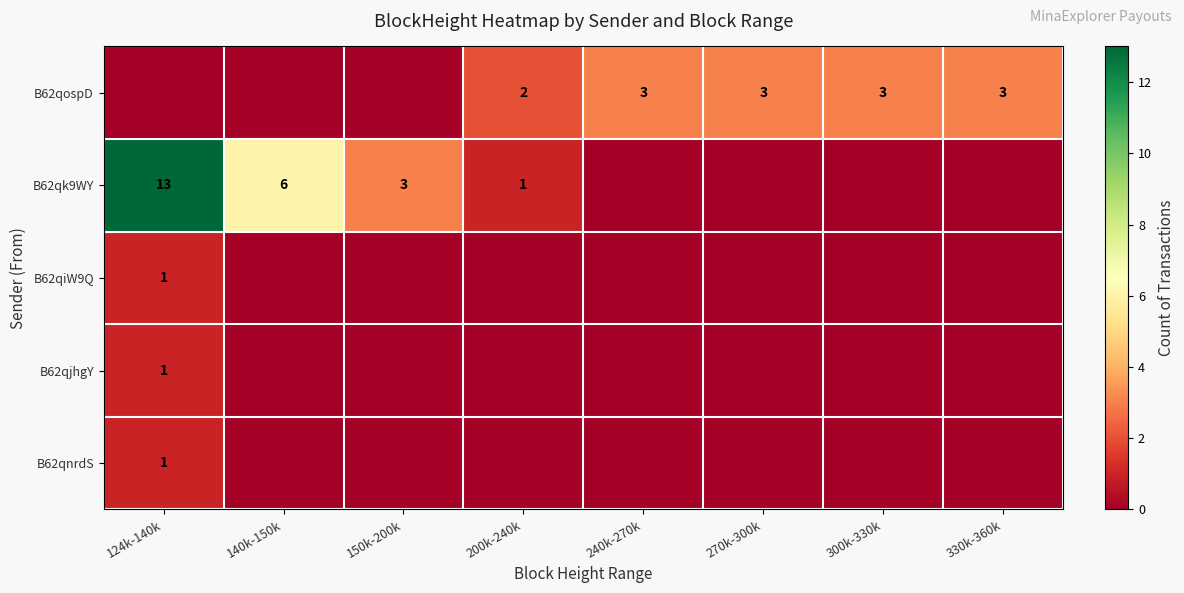

Which series has the largest range (max minus min)?

B62qk9WY